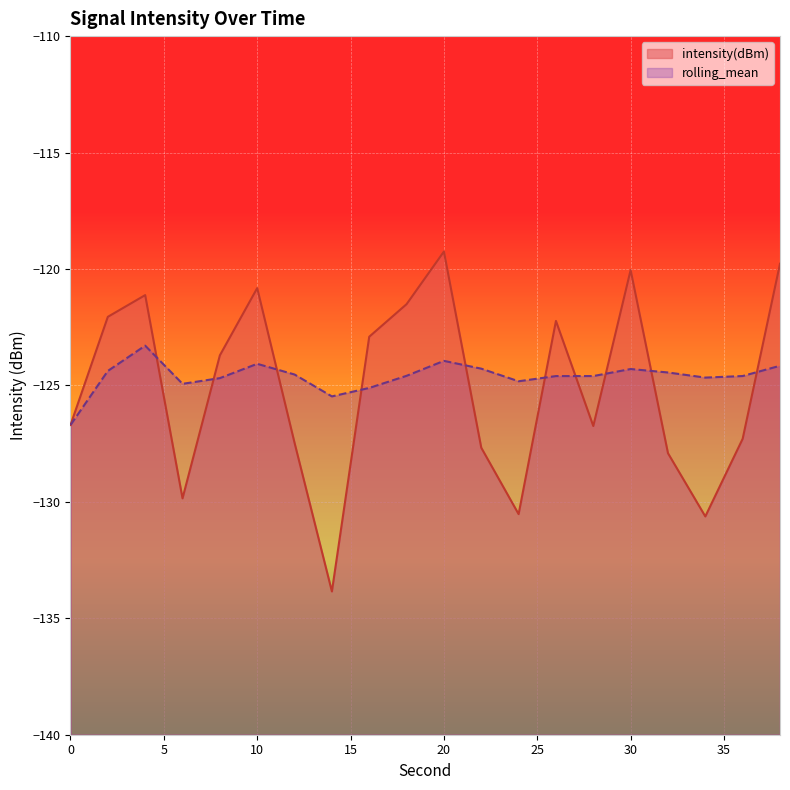

How many series are shown in this chart?

2